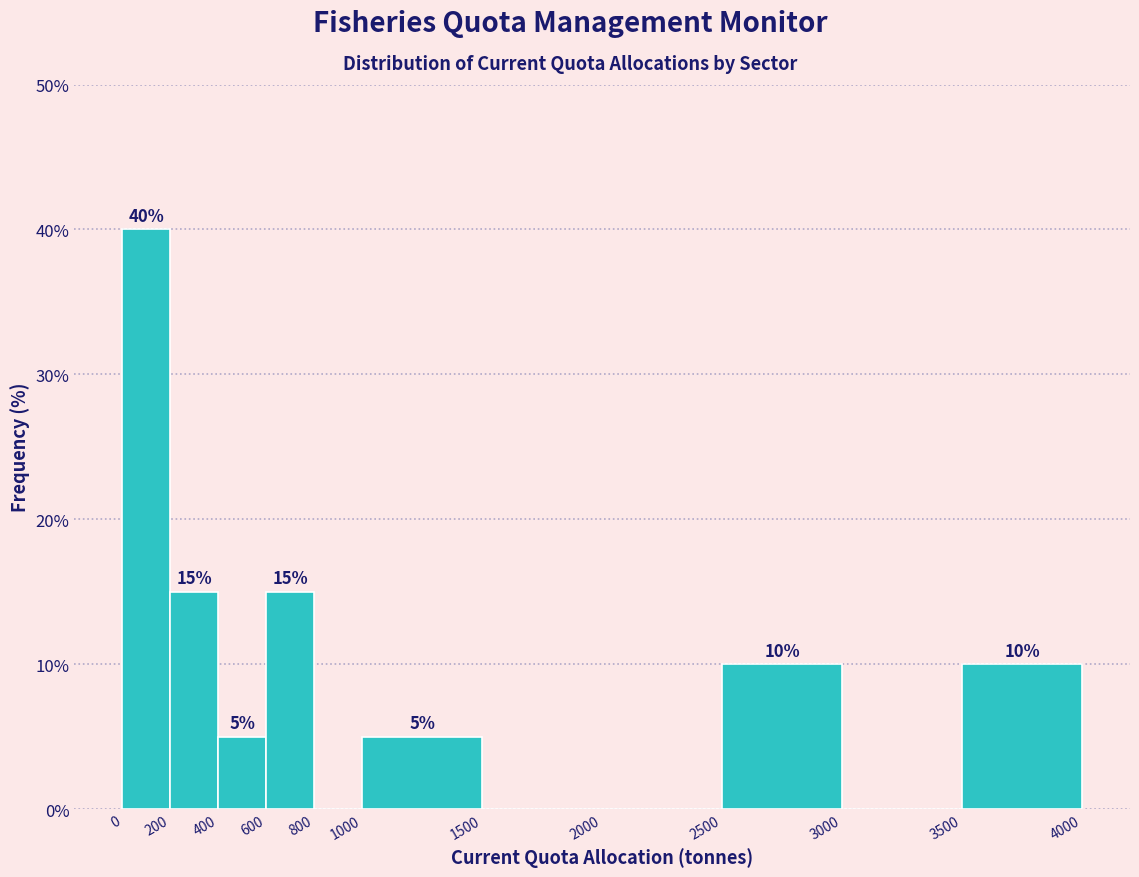

Which range on the x-axis has the tallest bar?

0 to 200